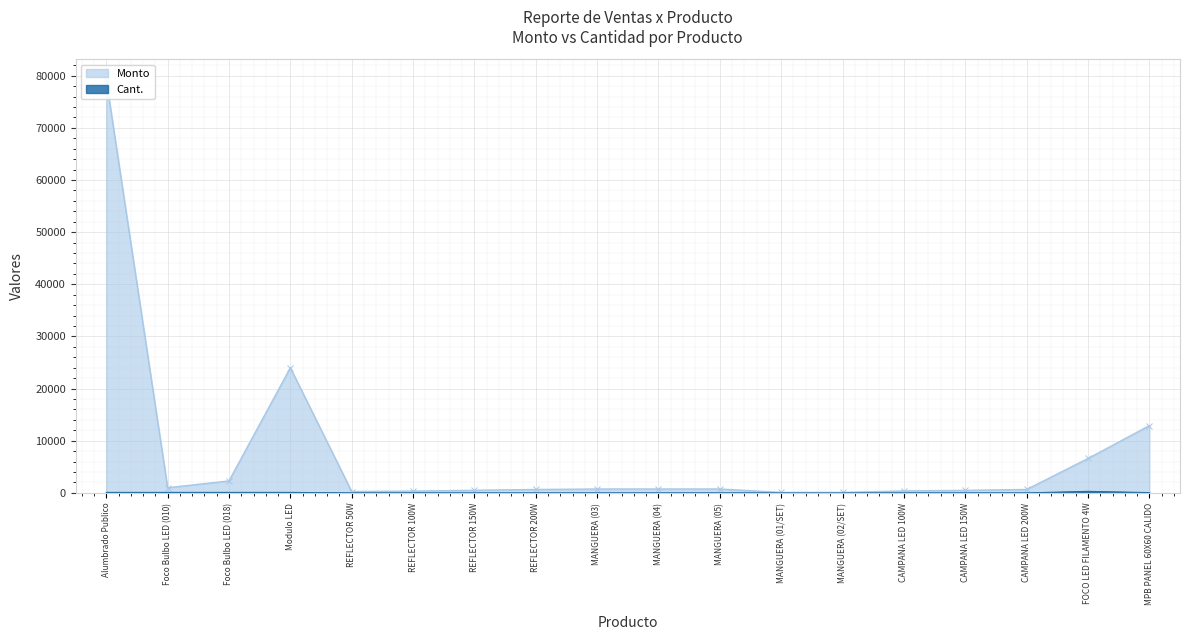

How many Cant. values are between 1 and 100?

17